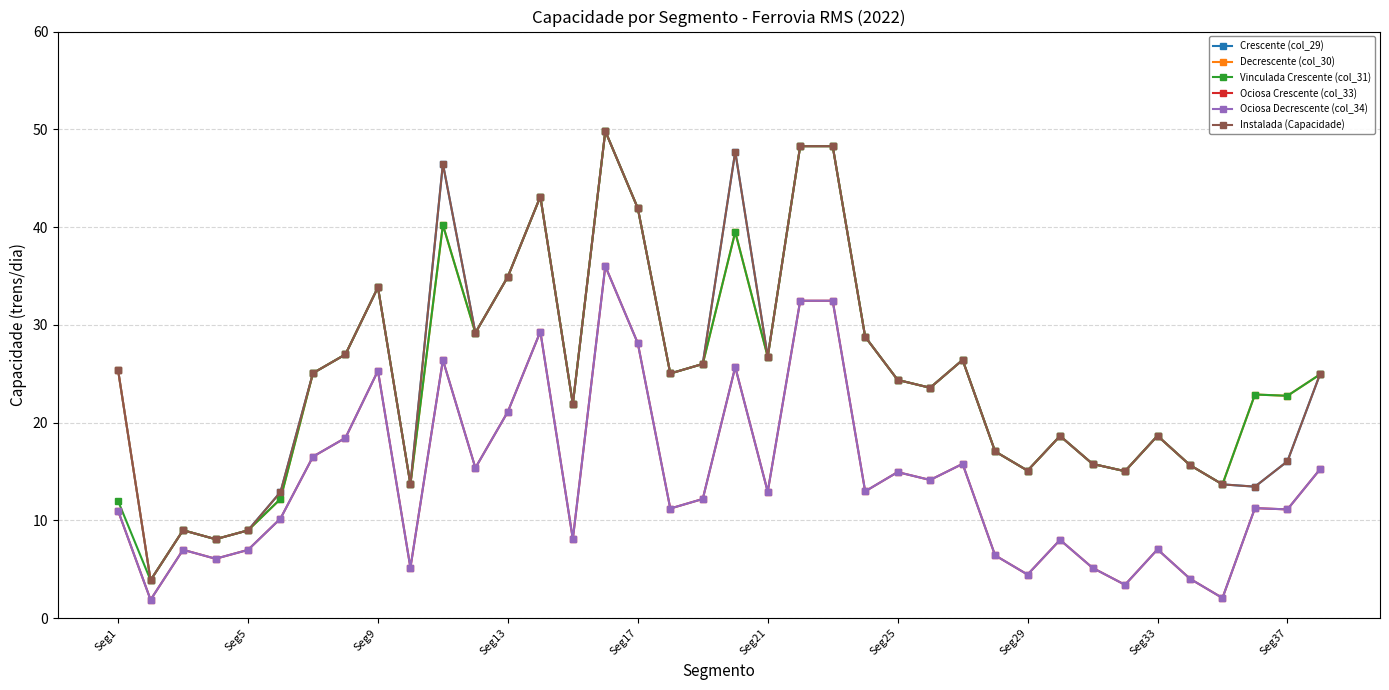

What is the difference between the second highest and second lowest values in the Decrescente (col_30) series?

40.2